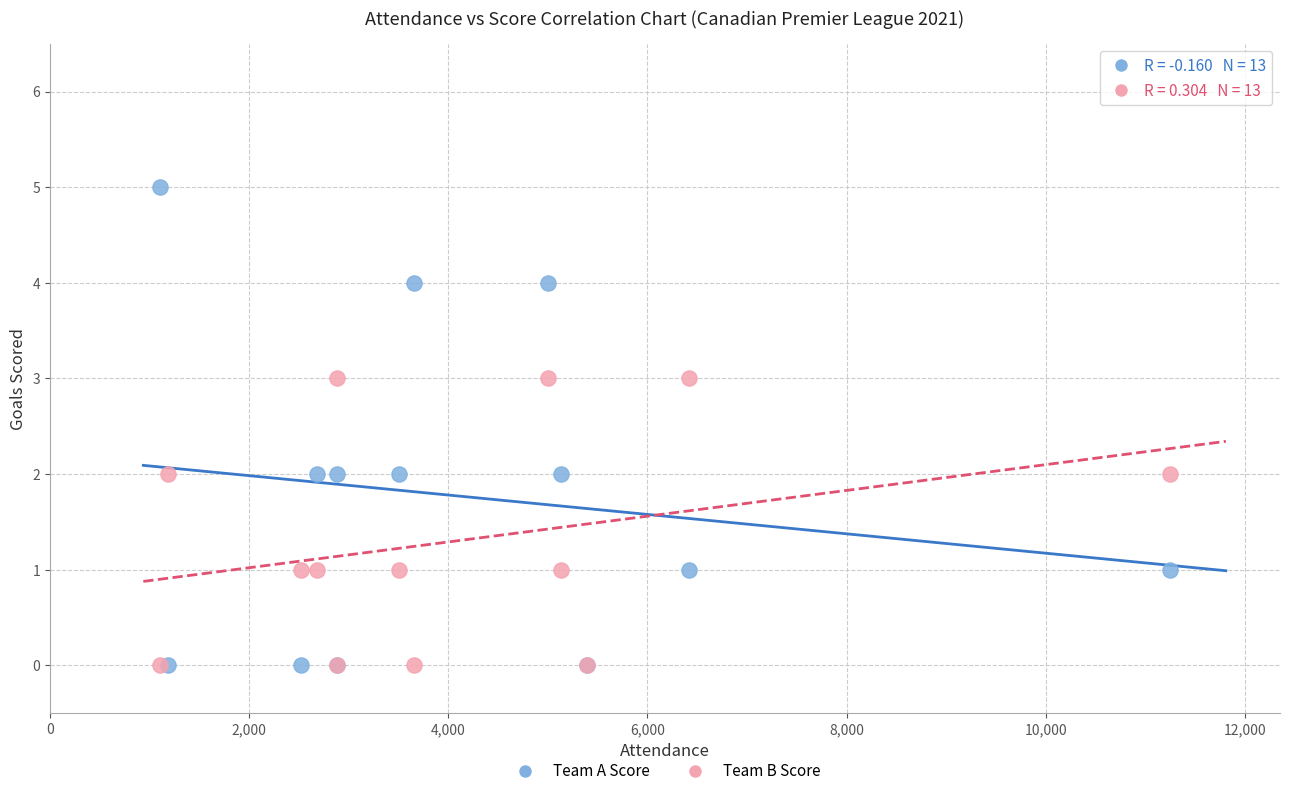

What are all the series names shown in the legend?

Team A Score, Team B Score